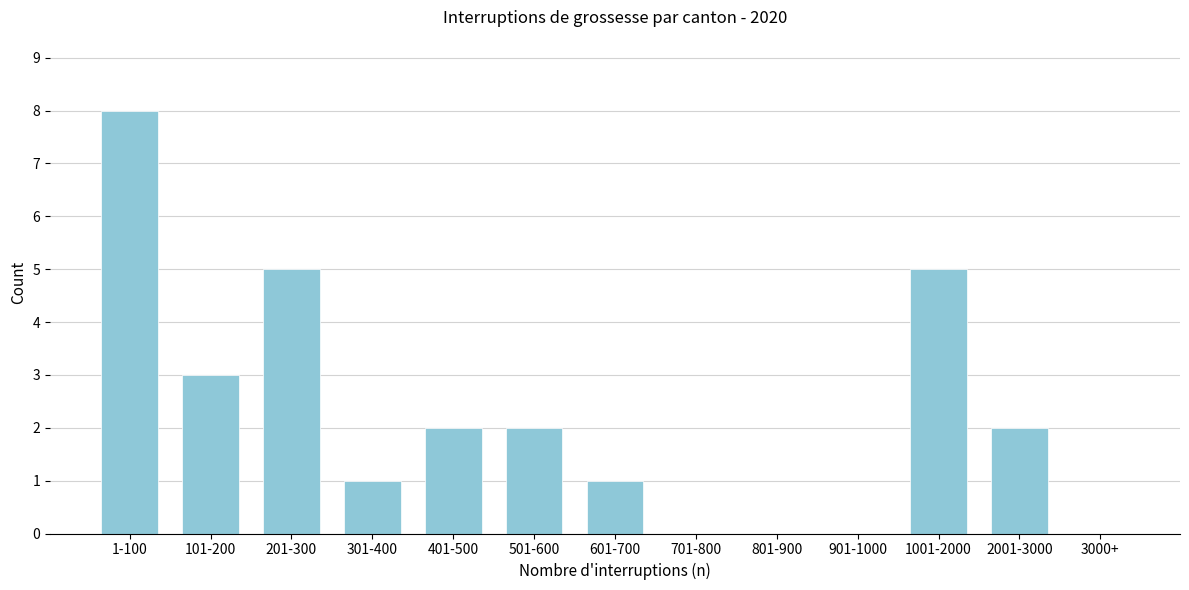

Reading left to right, extract all data points from this chart.

1-100=8	101-200=3	201-300=5	301-400=1	401-500=2	501-600=2	601-700=1	701-800=0	801-900=0	901-1000=0	1001-2000=5	2001-3000=2	3000+=0